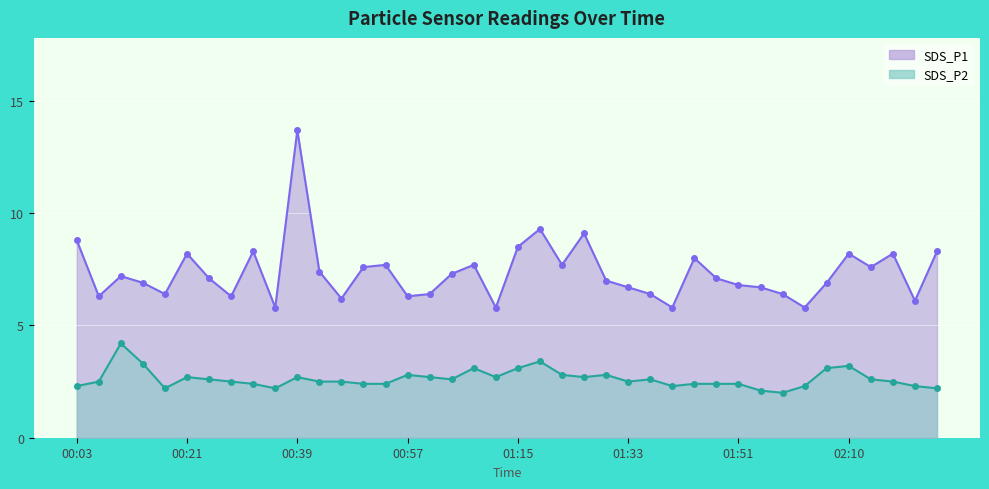

What position from the right is 00:06?

39